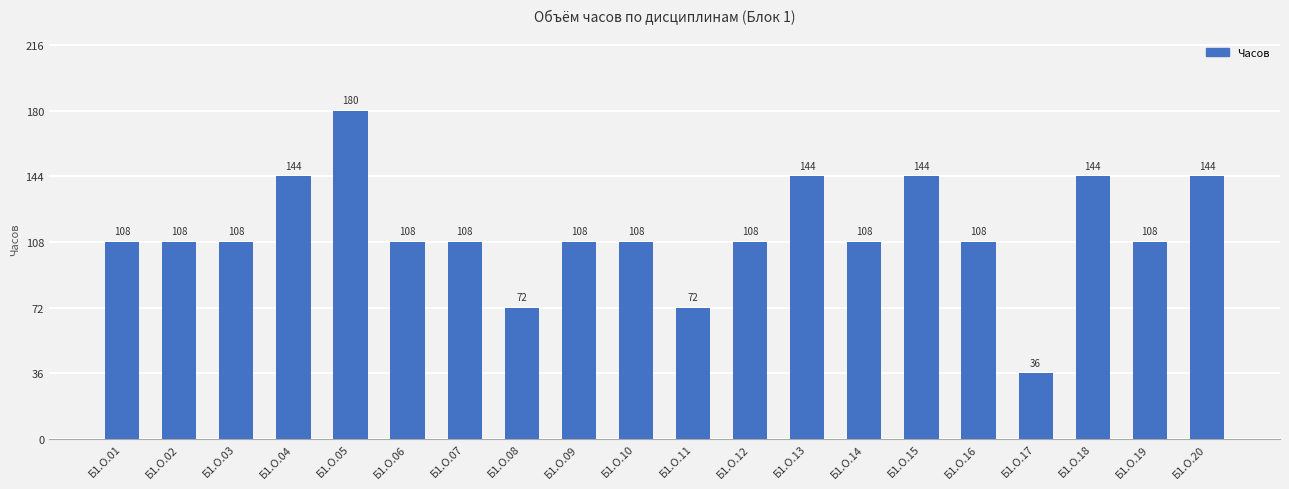

What is the sum of the values at Б1.О.16 and Б1.О.19?

216